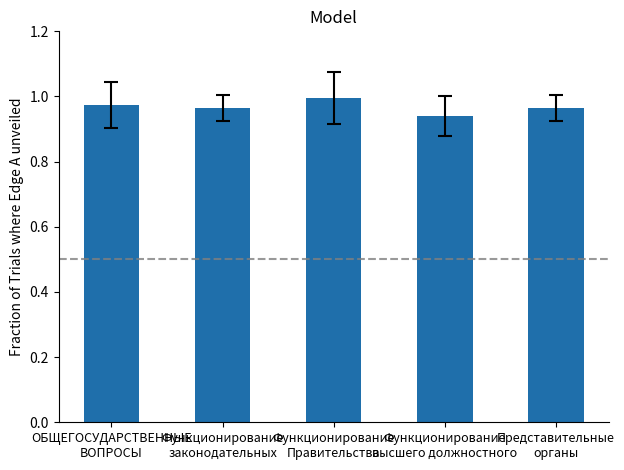

Which has a higher value, Функционирование
Правительства or Представительные
органы?

Функционирование
Правительства